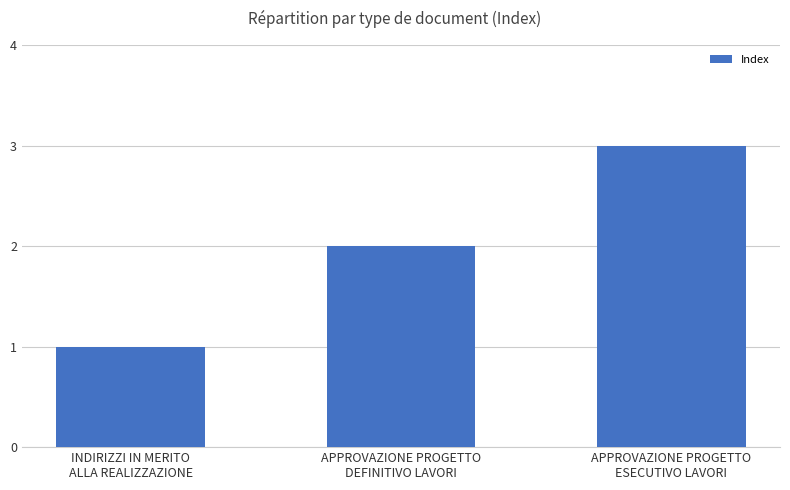

Rank the categories by value from highest to lowest.

APPROVAZIONE PROGETTO
ESECUTIVO LAVORI, APPROVAZIONE PROGETTO
DEFINITIVO LAVORI, INDIRIZZI IN MERITO
ALLA REALIZZAZIONE